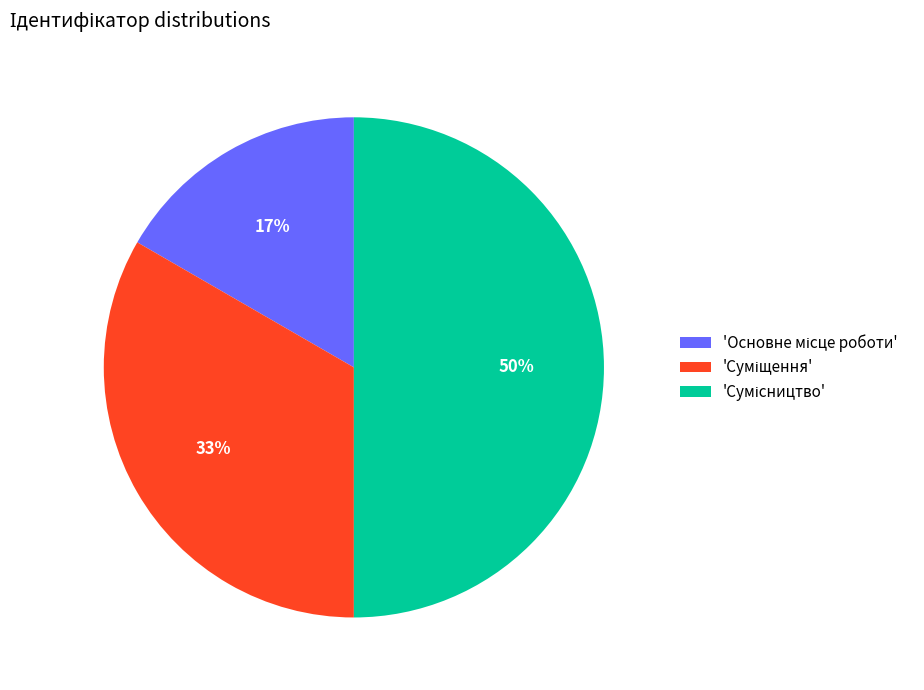

To the nearest percent, what is the average slice percentage?

33%